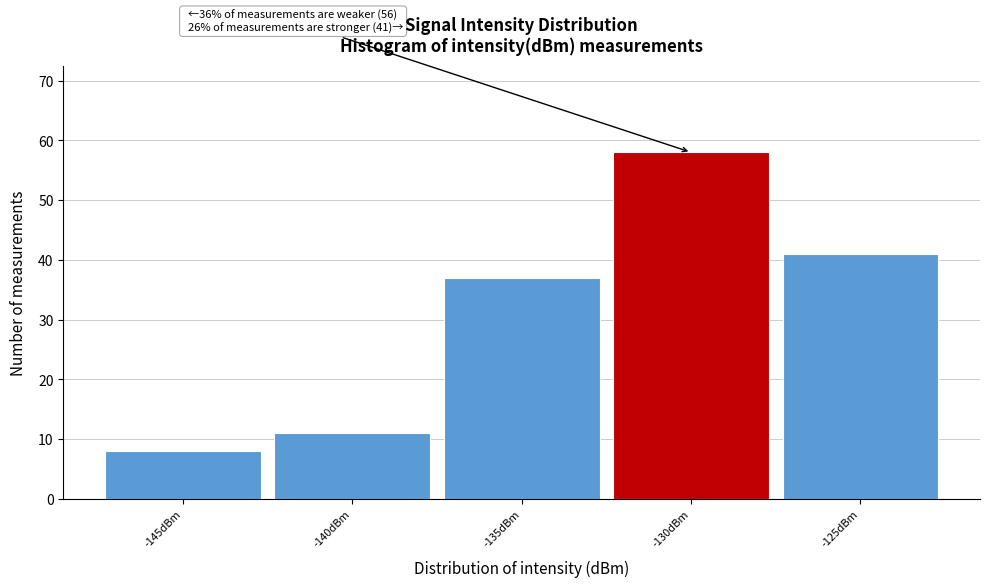

Reading left to right, transcribe all the data shown in this chart.

-145dBm=8	-140dBm=11	-135dBm=37	-130dBm=58	-125dBm=41